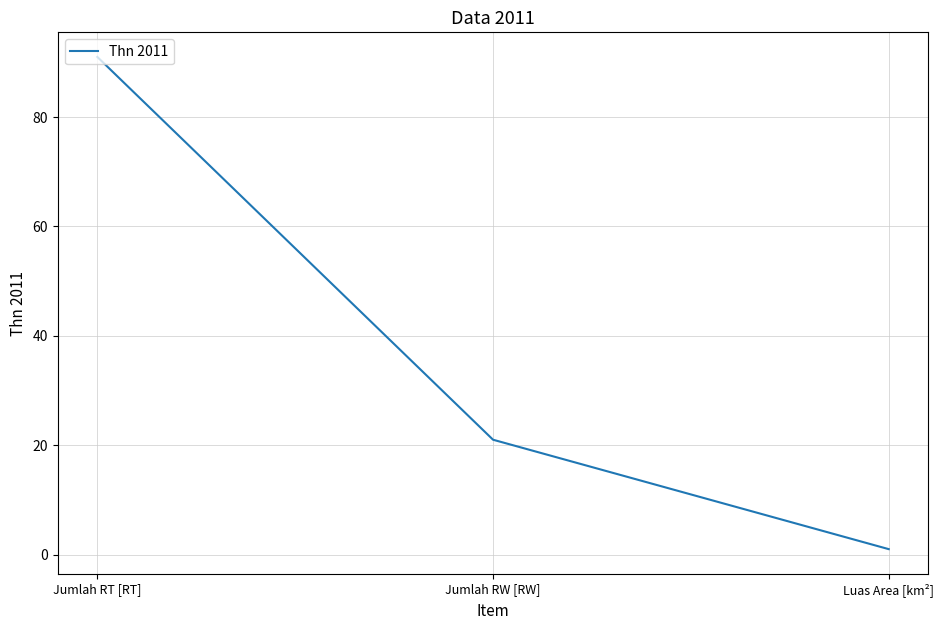

The chart shows a value of 91.0 at Jumlah RT [RT]. True or false?

True